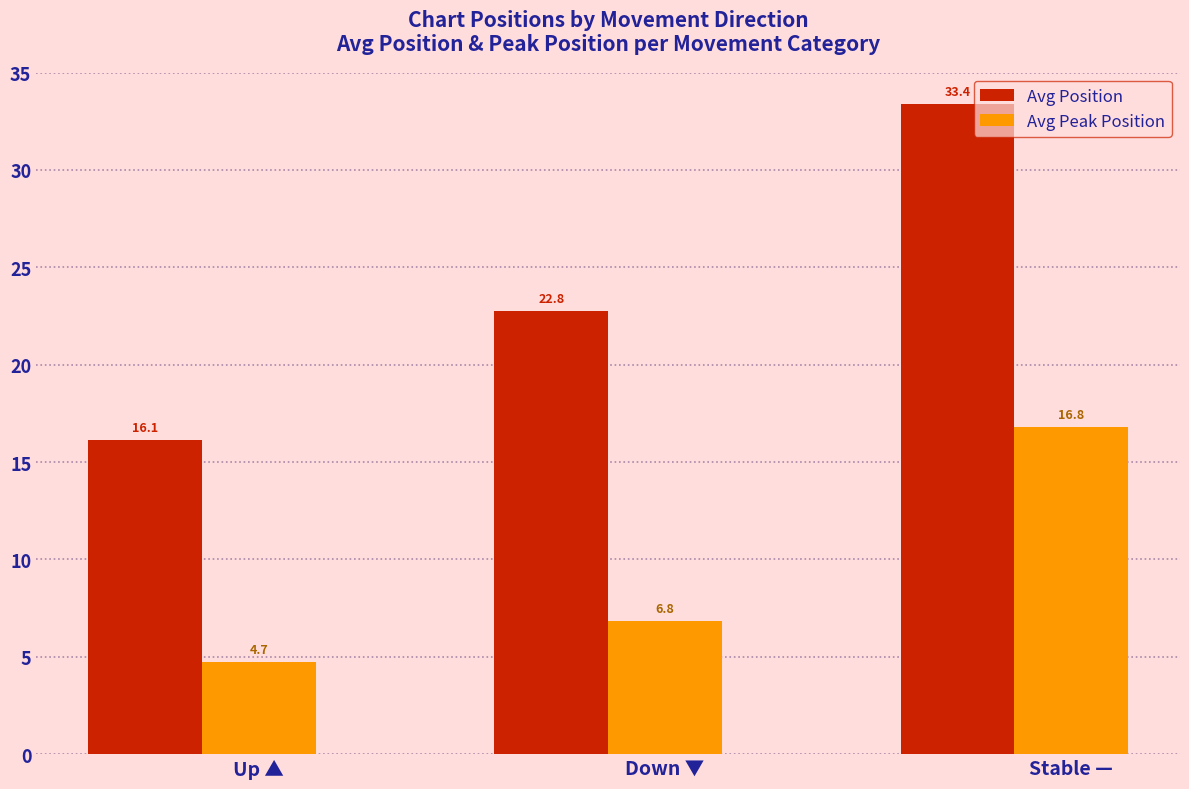

At Stable —, list the series in order from smallest to largest.

Avg Peak Position, Avg Position